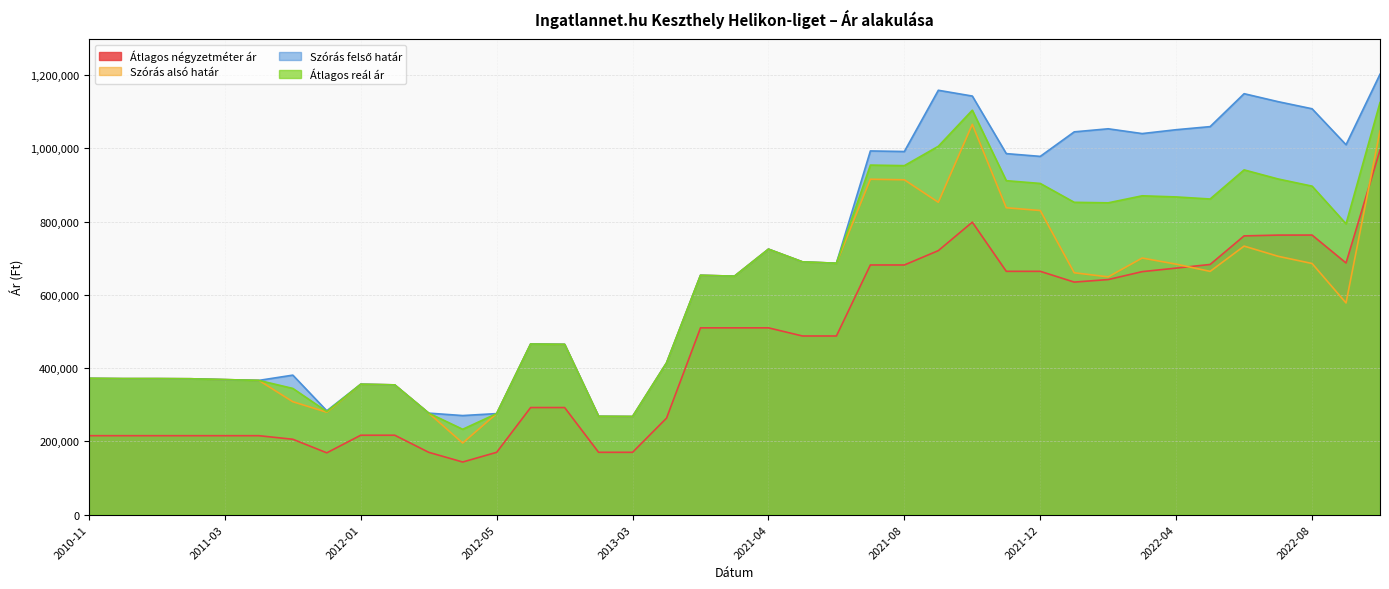

What is the maximum value shown in the chart?

1202587